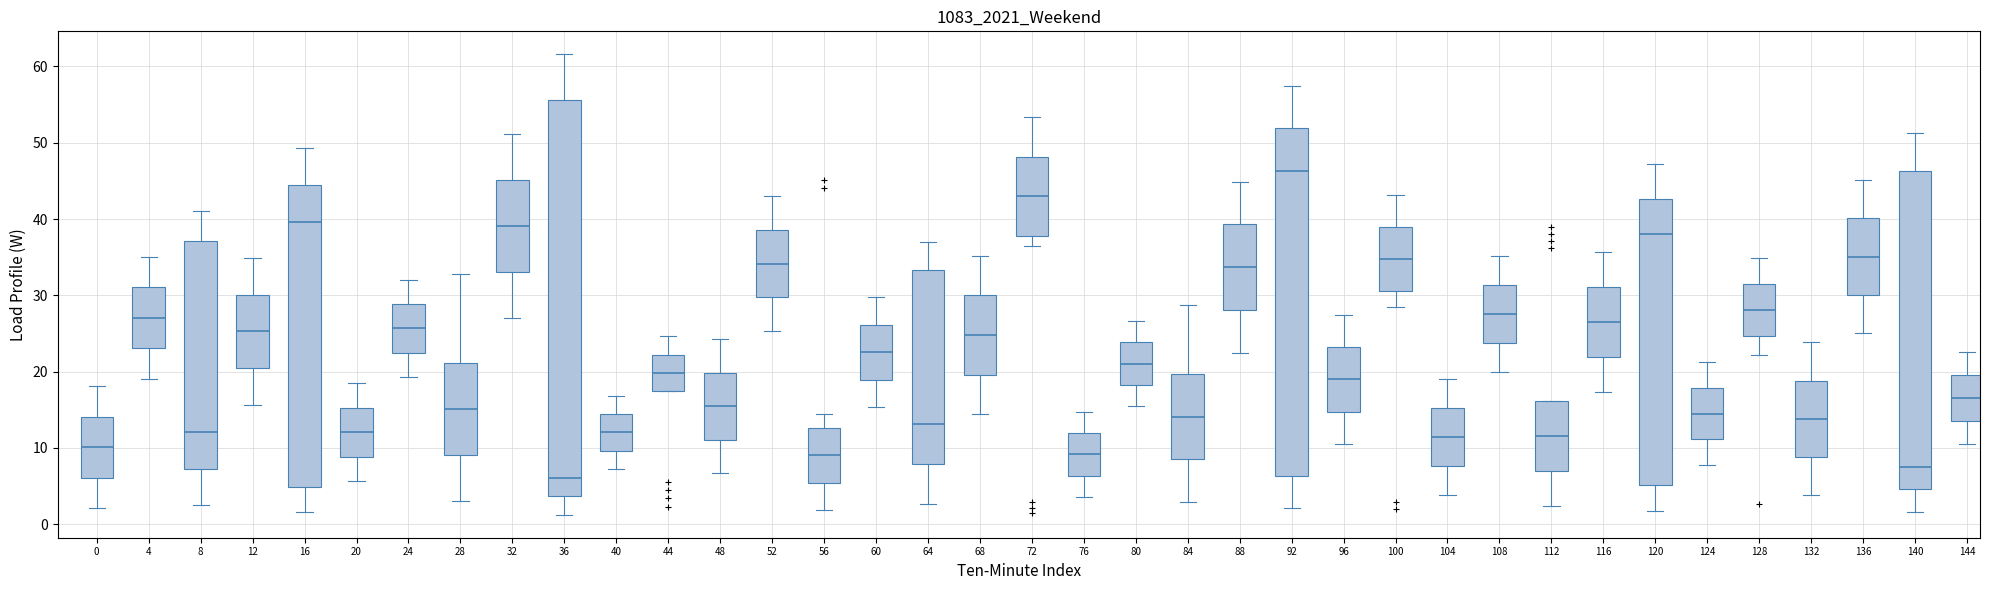

Comparing the boxes themselves (not the whiskers), which one is the tallest?

36